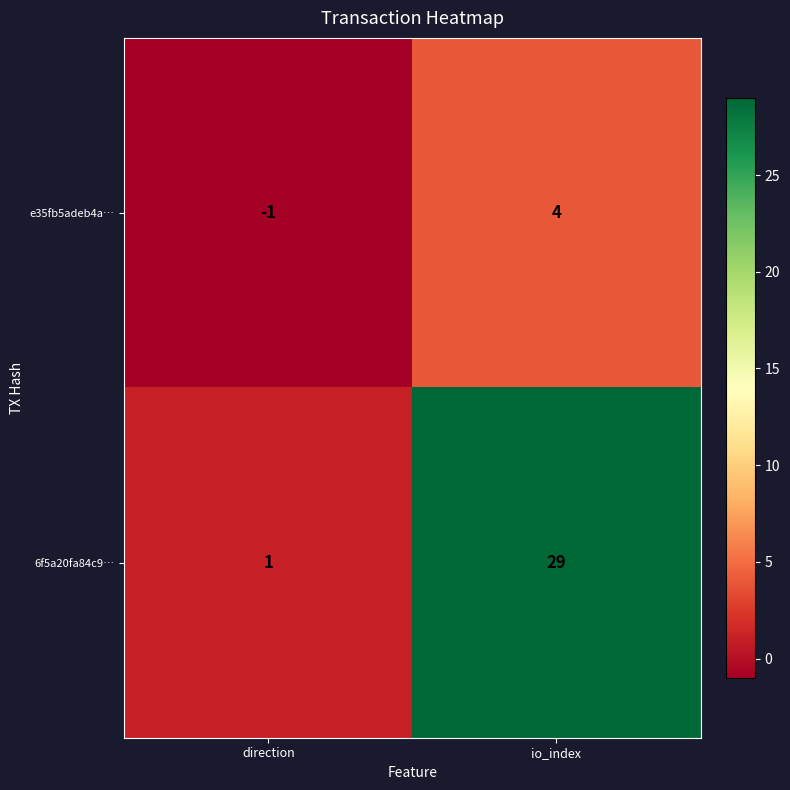

Reading left to right, what are all the values shown in this chart?

e35fb5adeb4a…: direction=-1	io_index=4
6f5a20fa84c9…: direction=1	io_index=29